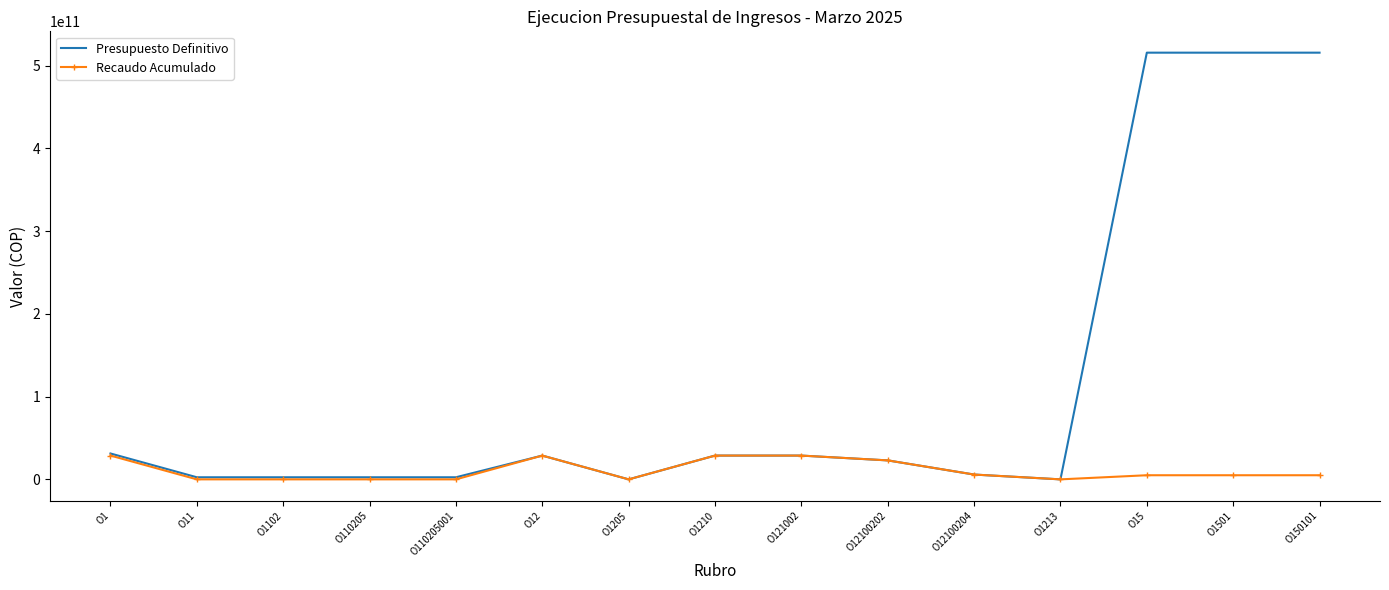

Where does the Presupuesto Definitivo series first go above 22924079000?

O1